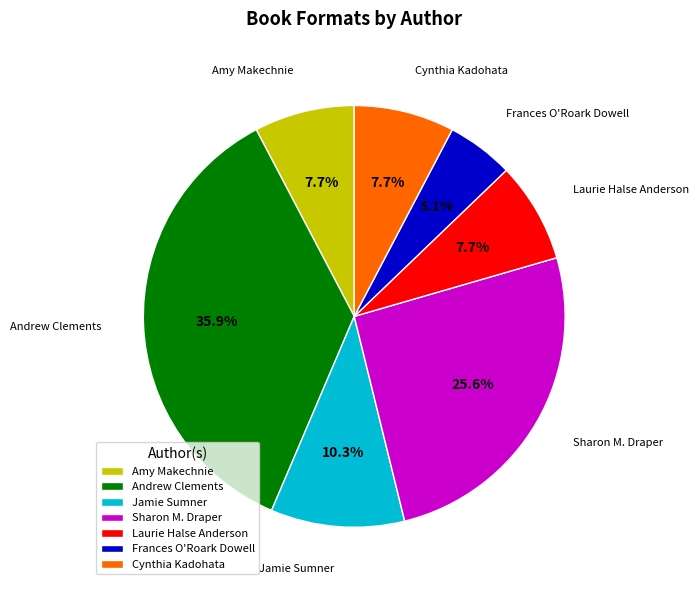

Which has a higher value, Jamie Sumner or Sharon M. Draper?

Sharon M. Draper